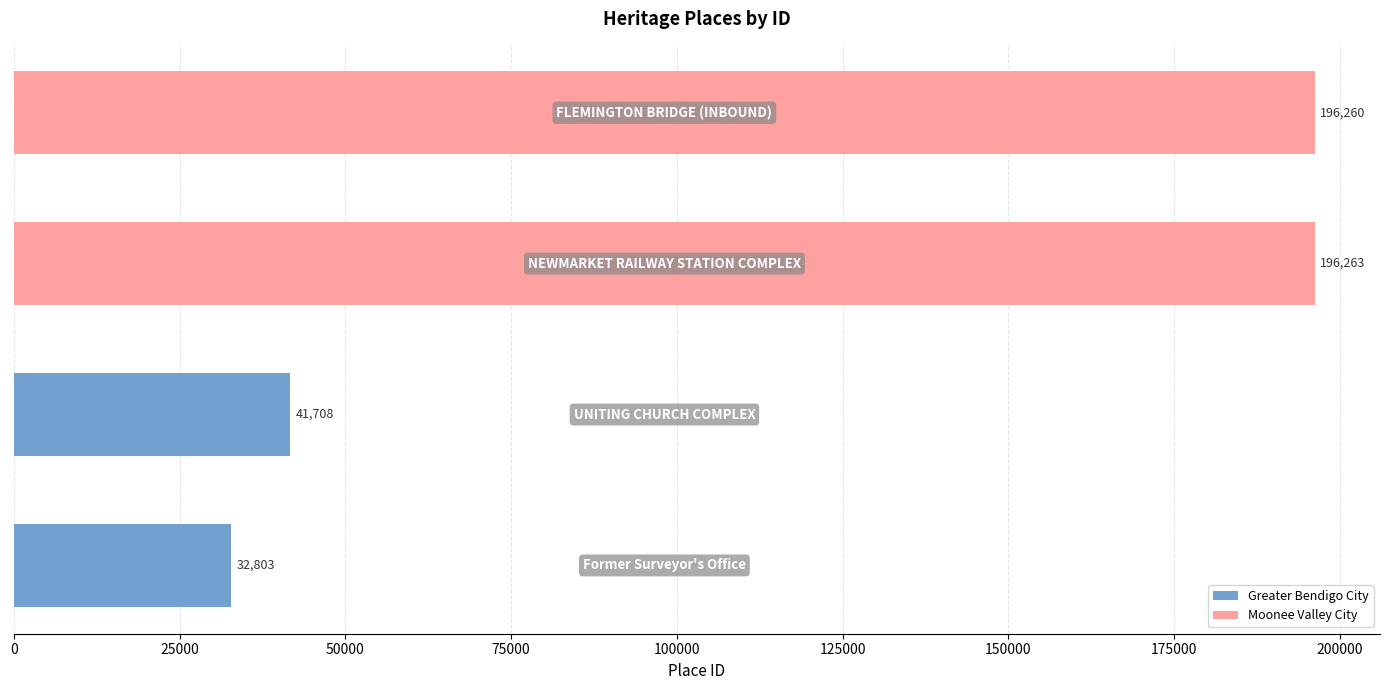

What is the minimum value shown in the chart?

32803